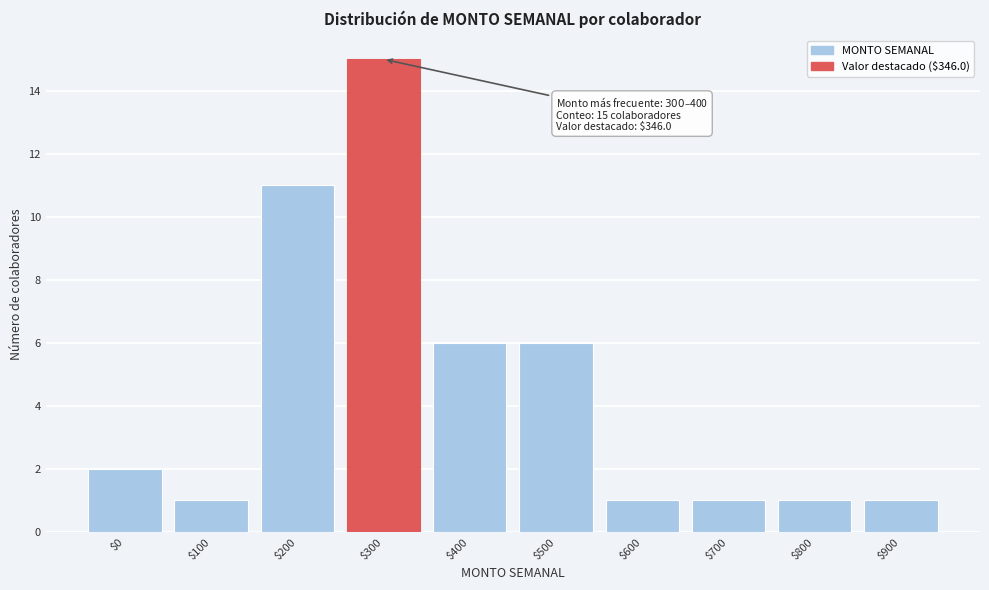

Reading left to right, list all the values displayed in this chart.

2	1	11	15	6	6	1	1	1	1